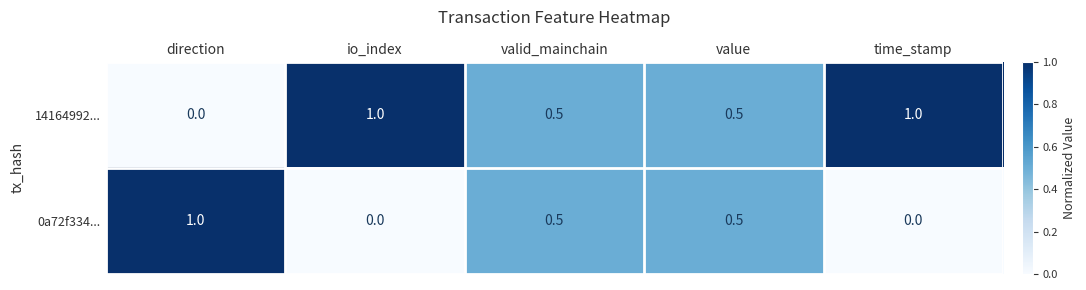

What value does the 14164992... series have at valid_mainchain?

0.5